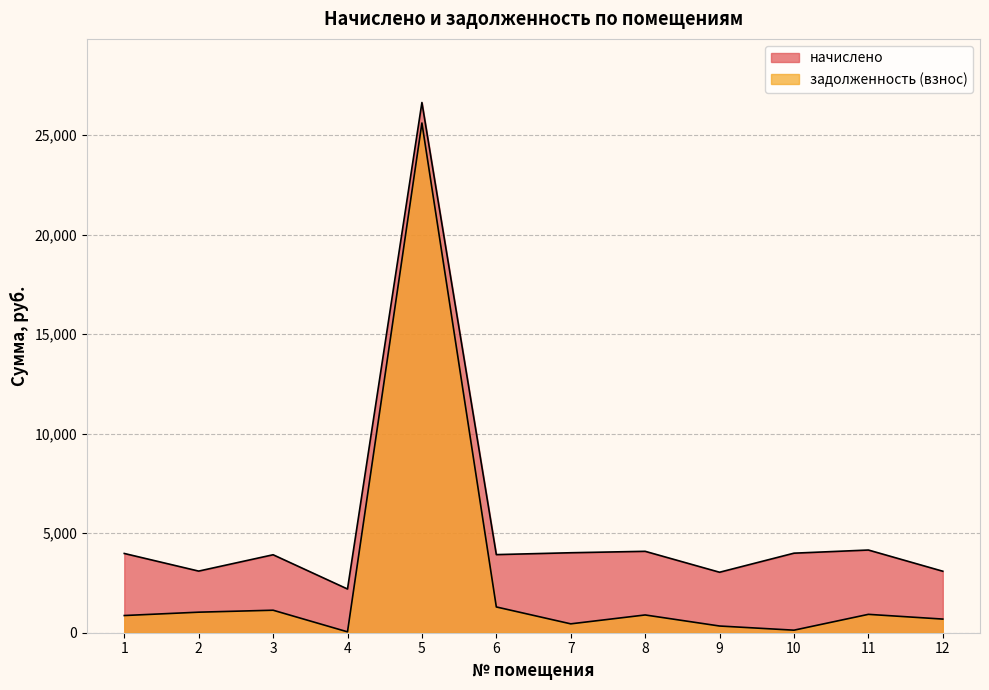

True or false: начислено and задолженность (взнос) cross at least once.

False